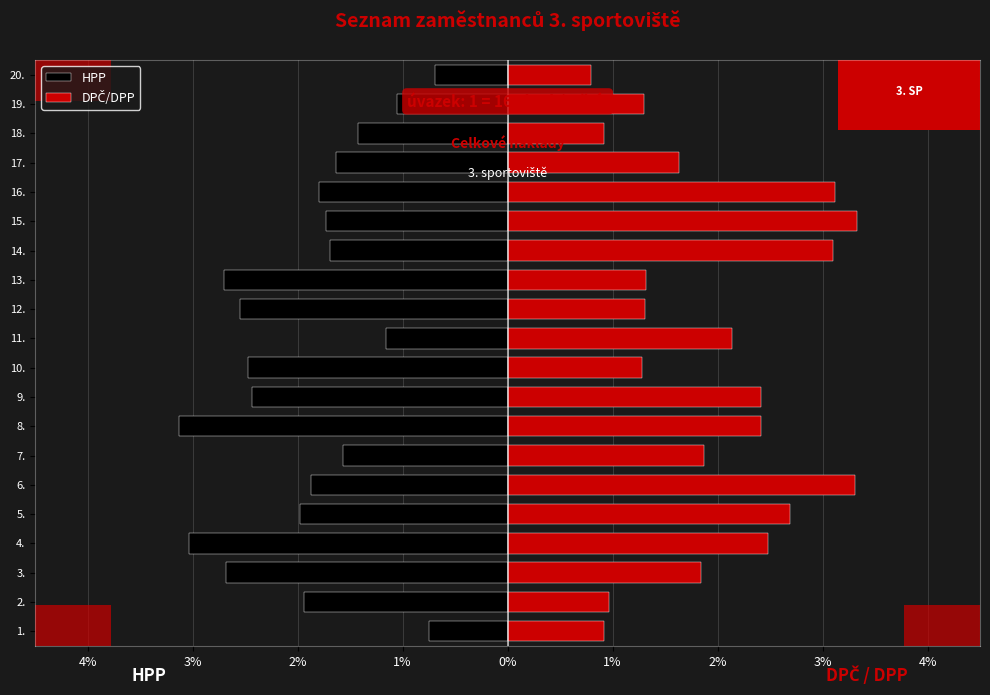

How many values in the HPP series are below -1?

18